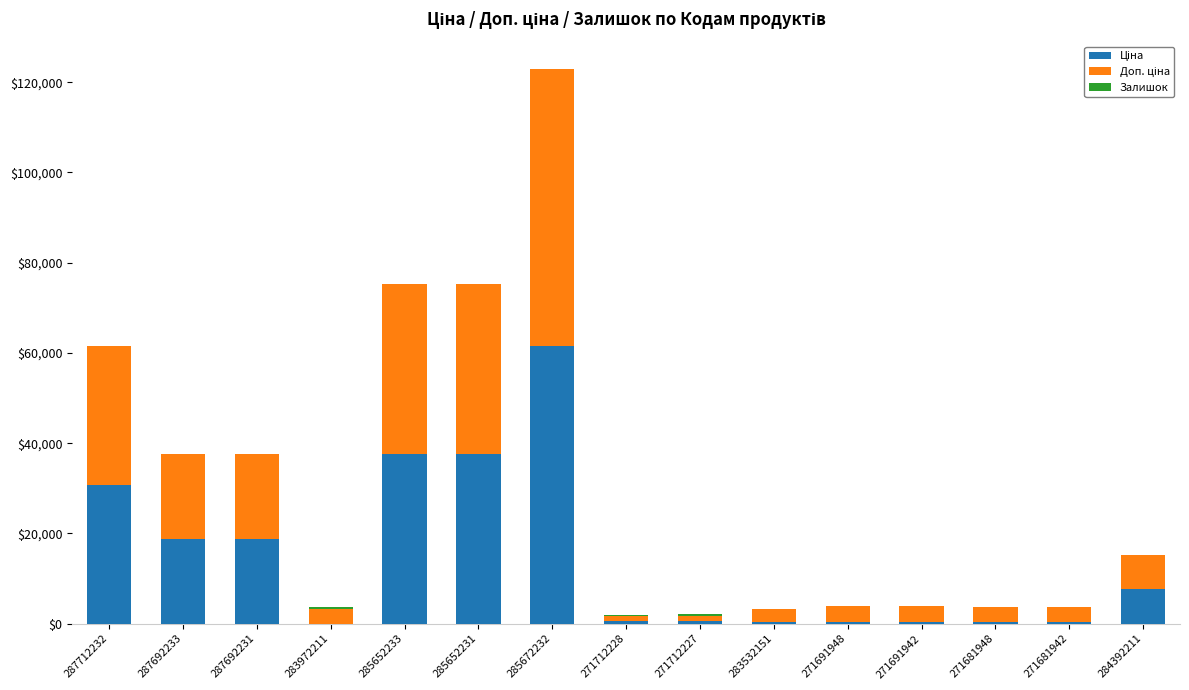

At which category is the sum across all series the highest?

285672232